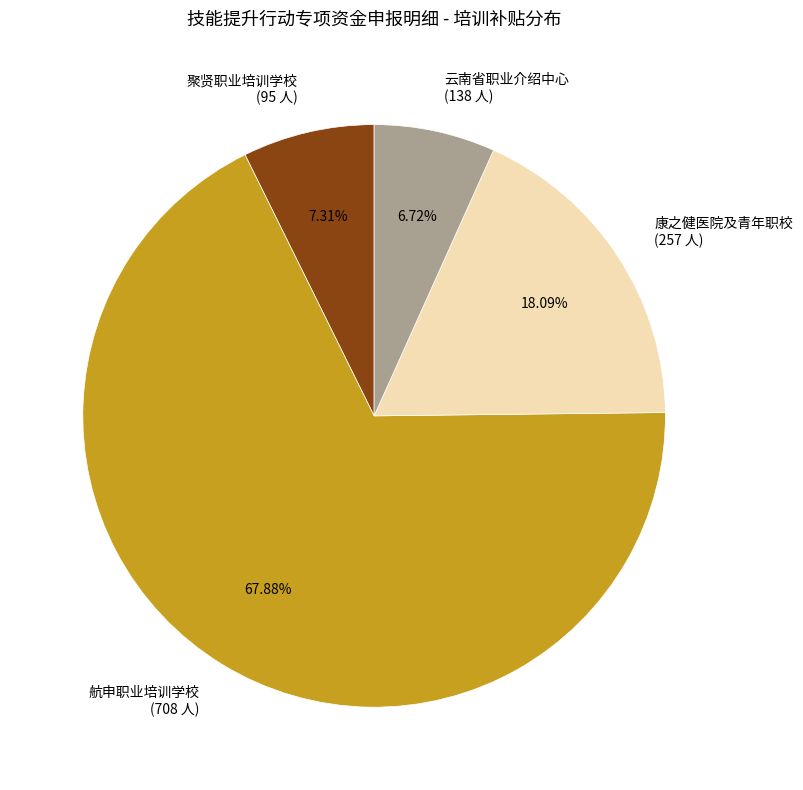

Rank the categories by value from highest to lowest.

航申职业培训学校 (708 人), 康之健医院及青年职校 (257 人), 聚贤职业培训学校 (95 人), 云南省职业介绍中心 (138 人)